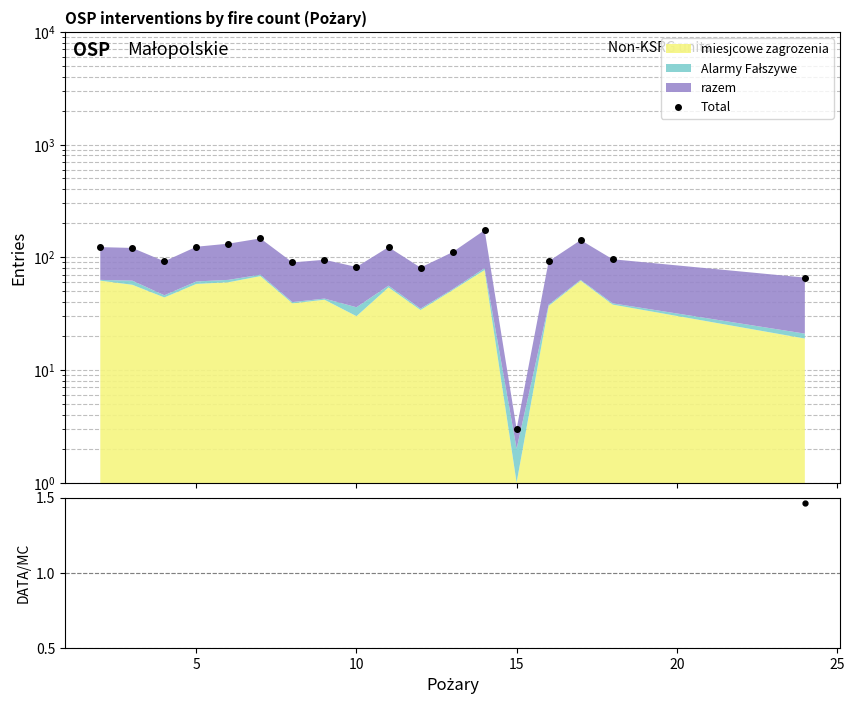

What is the sum of all values?

1894